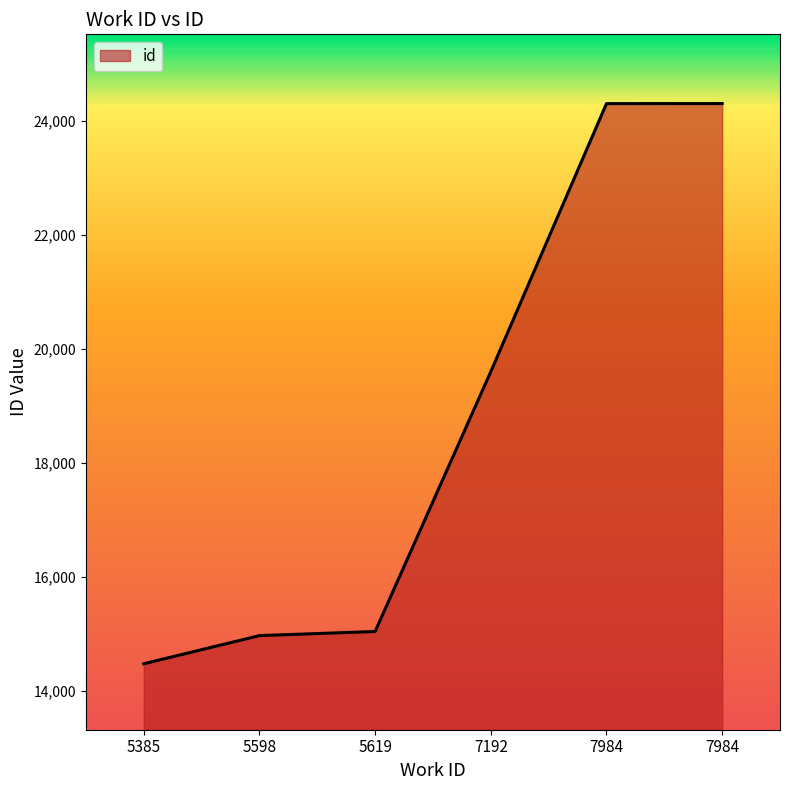

The chart shows a value of 14964 at 5598. True or false?

True